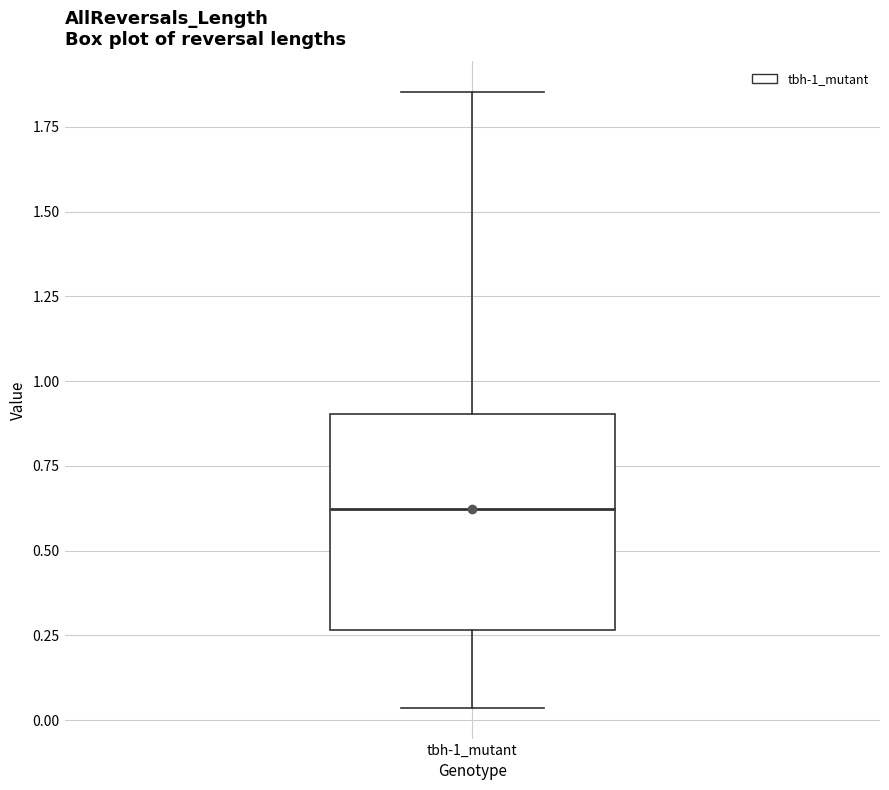

Where is the upper edge of the box for tbh-1_mutant on the y-axis? The values are not printed on the chart, so give them approximately, as read against the axis.

0.90